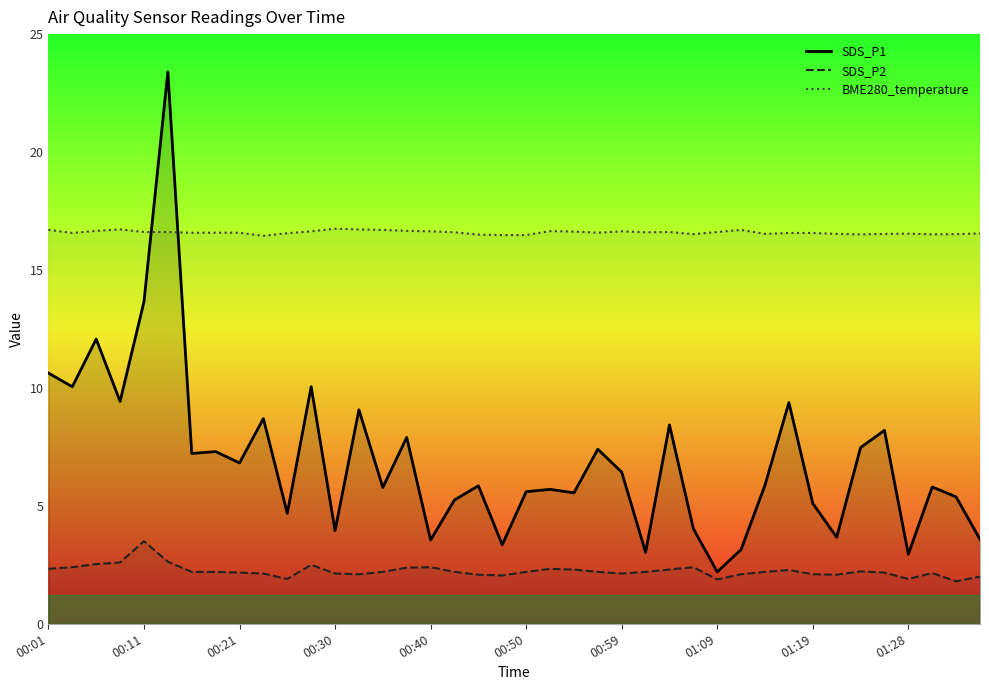

At 00:59, list the series in order from smallest to largest.

SDS_P2, SDS_P1, BME280_temperature